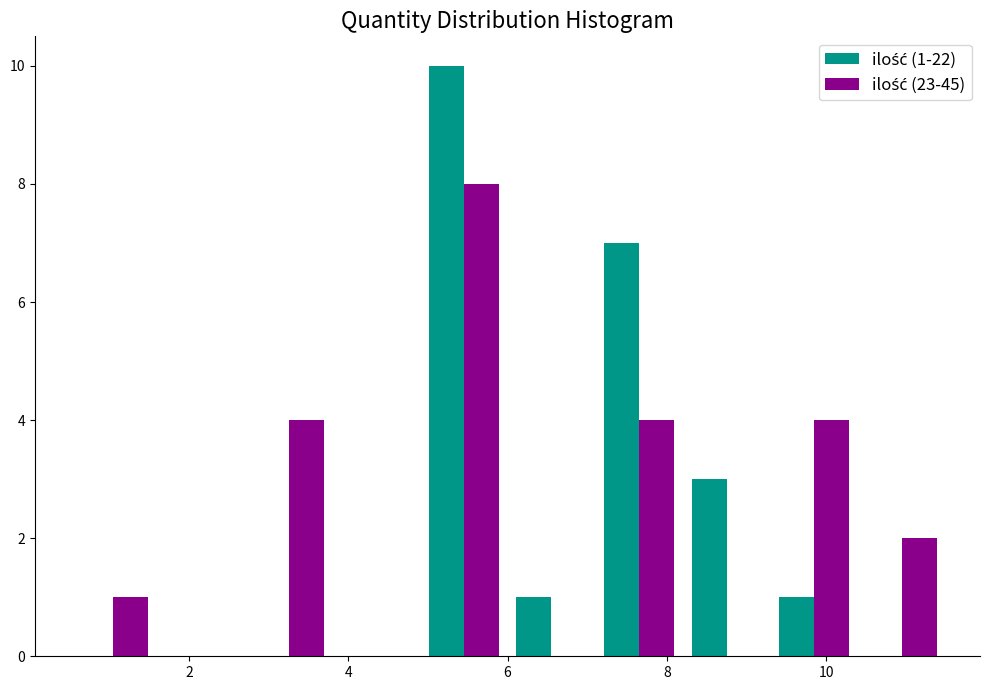

In the ilość (1-22) series, which range on the x-axis has the tallest bar?

4.9 to 6.0